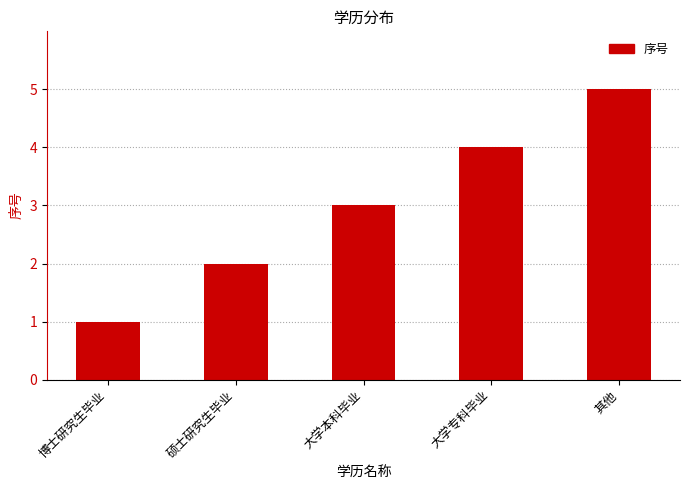

What is the average value?

3